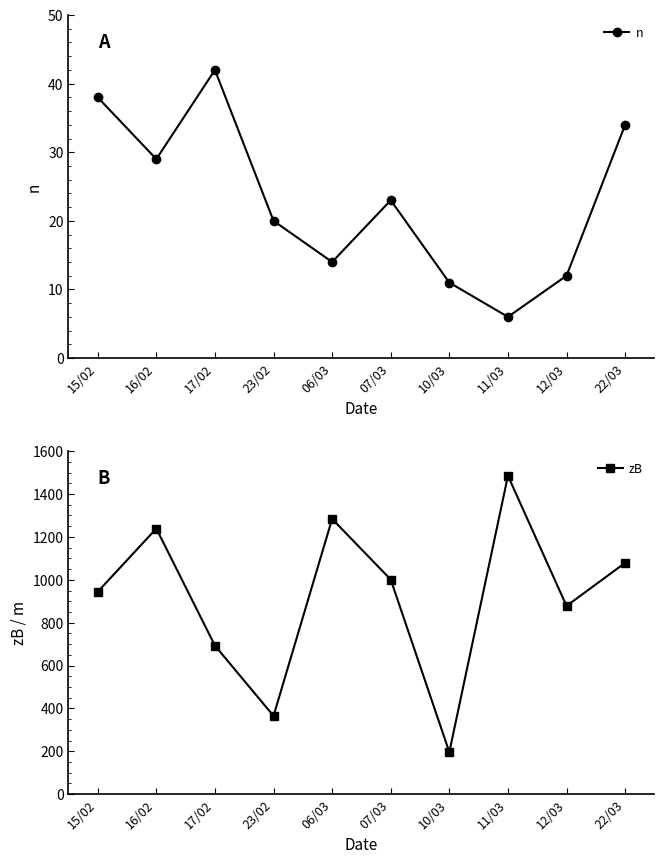

What is the total value across all series at 17/02?

735